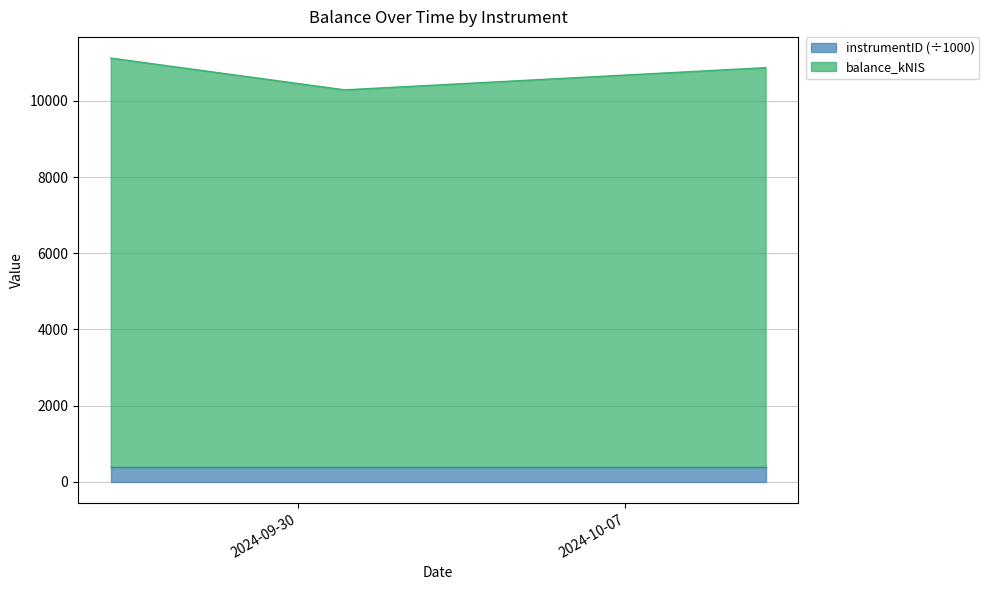

Reading right to left, extract all data points from this chart.

2024-10-10=10871.7	2024-10-01=10288.5	2024-09-26=11123.0